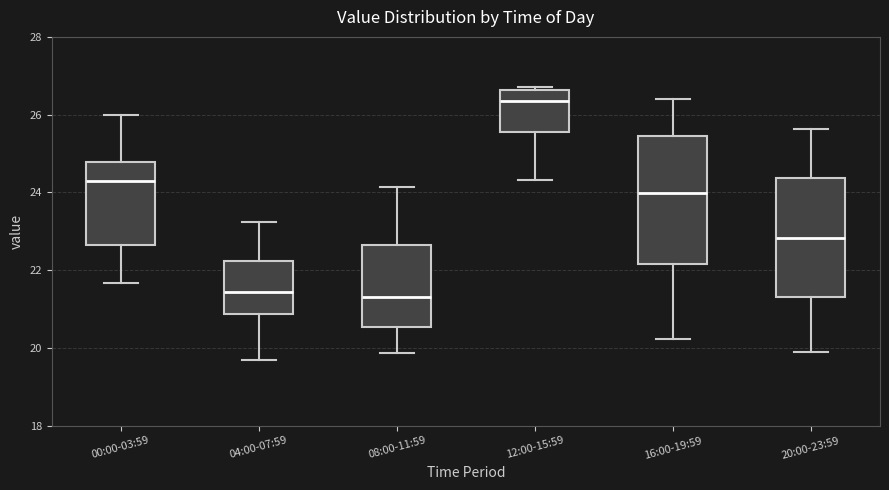

Which box is the tallest, from its lower edge to its upper edge?

16:00-19:59